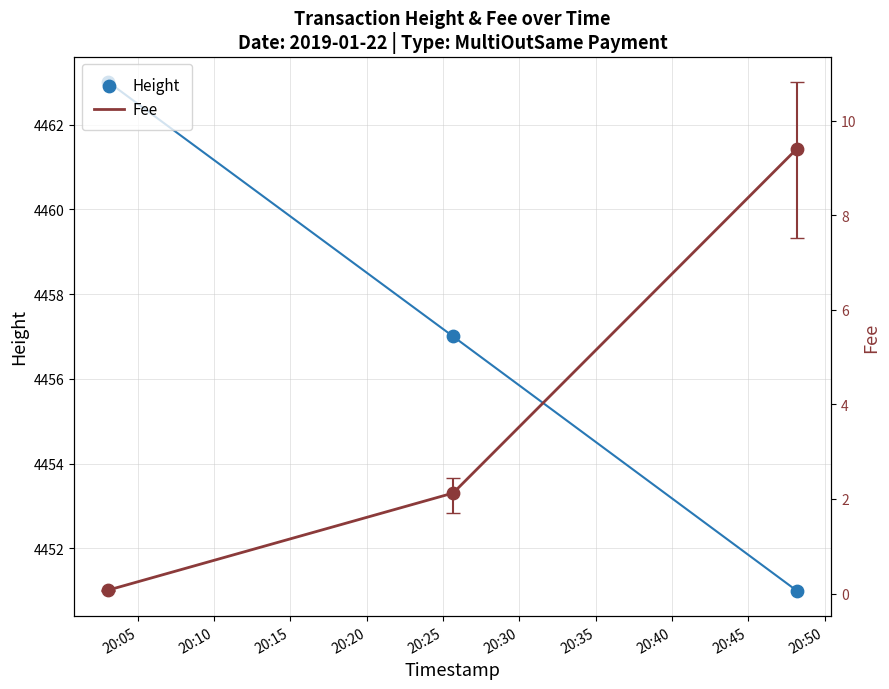

Which series contains the lowest Y value?

Fee